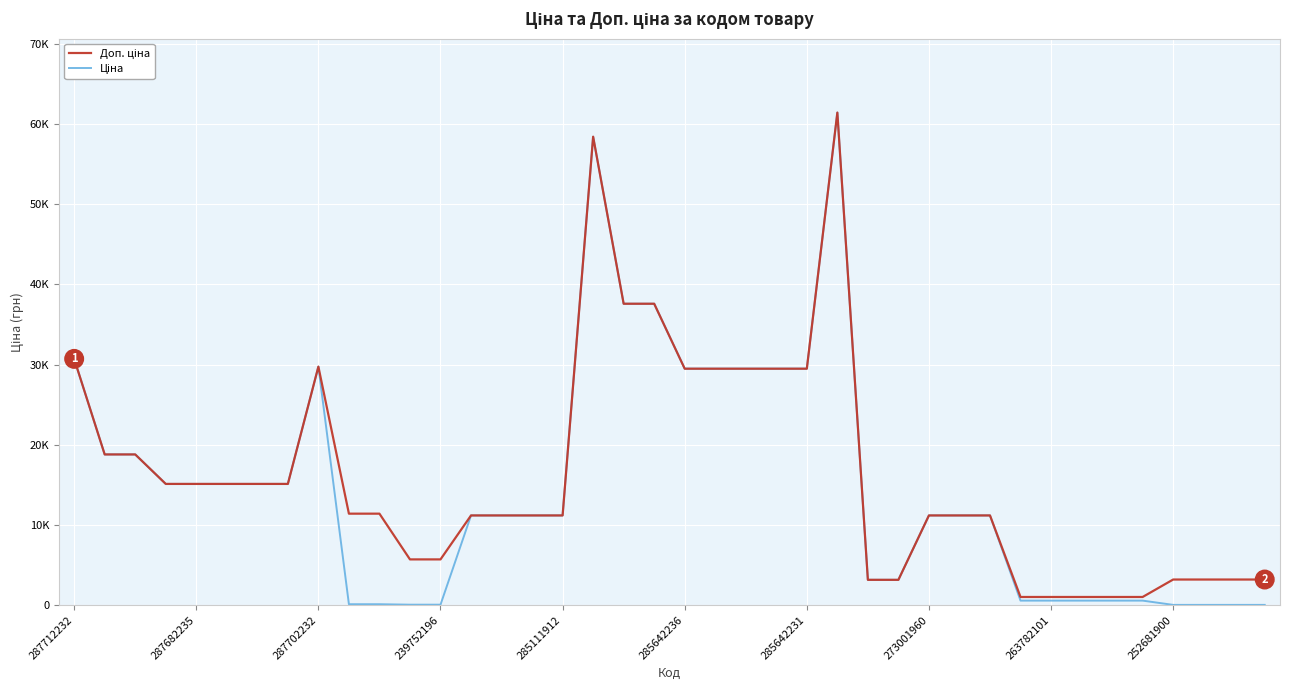

True or false: Доп. ціна and Ціна cross at least once.

False